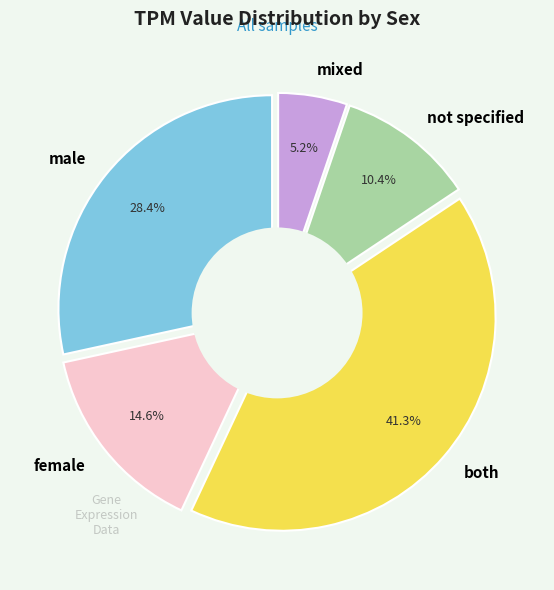

How many segments does this pie chart have?

5